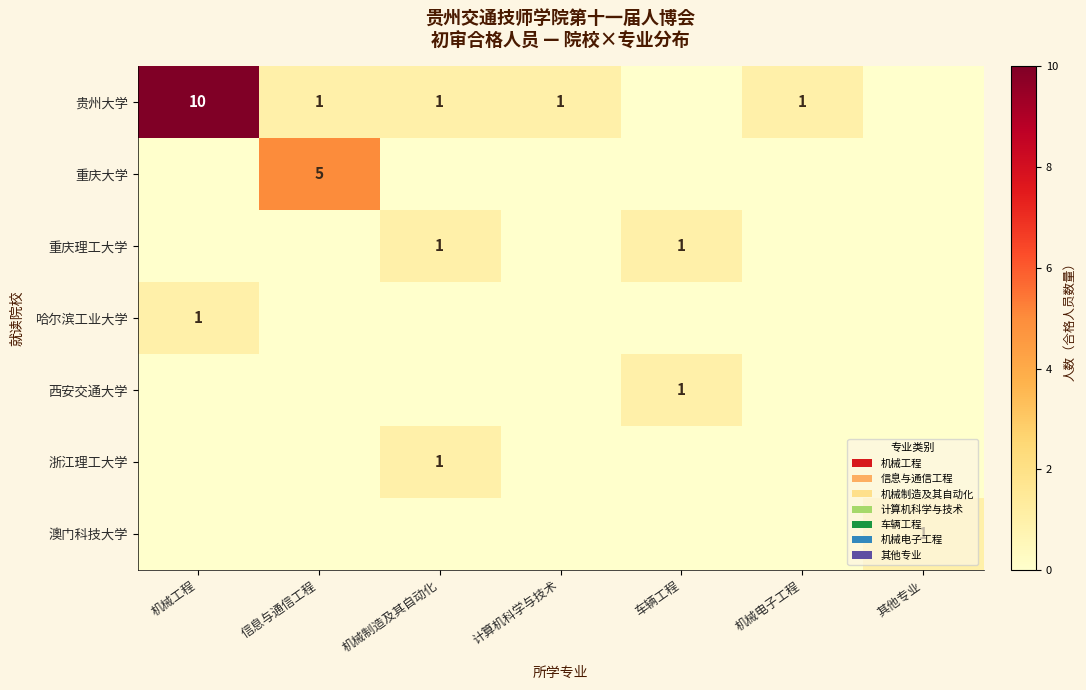

The 贵州大学 series shows 14 at 机械工程. True or false?

False